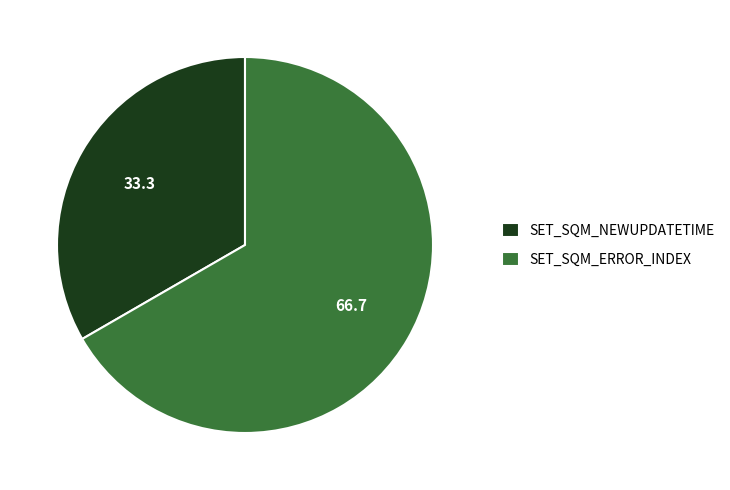

How many segments does this pie chart have?

2